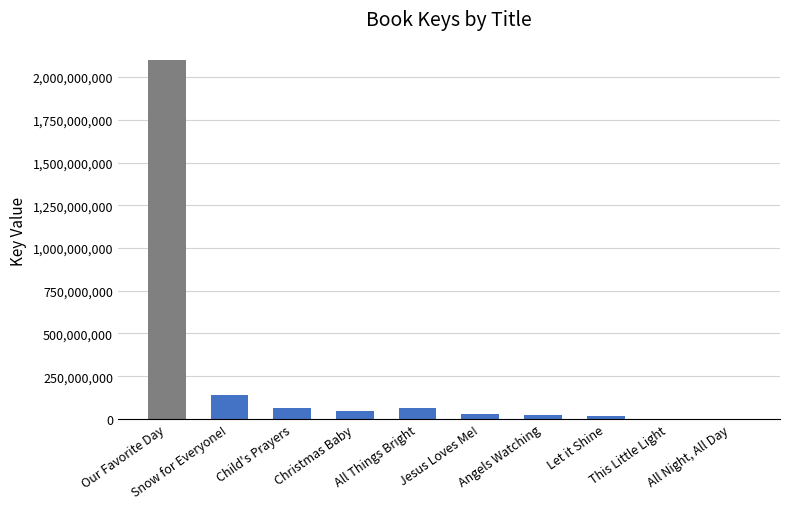

True or false: the data shows 2744901284 at Our Favorite Day.

False